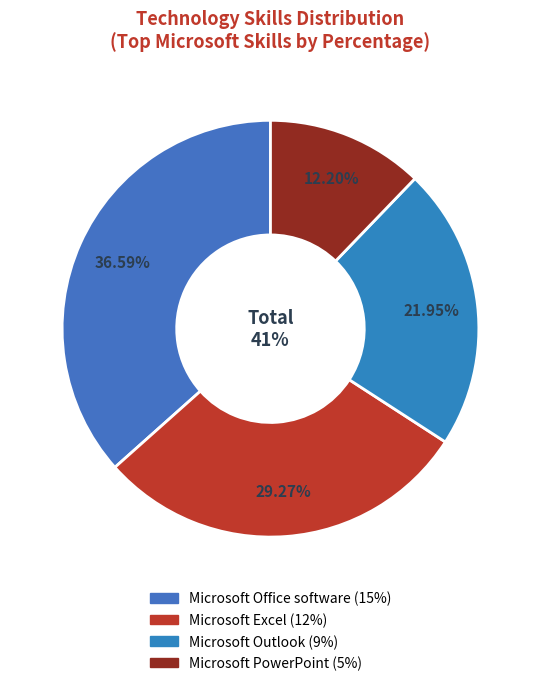

To the nearest percent, what percentage of the pie is Microsoft PowerPoint?

12%